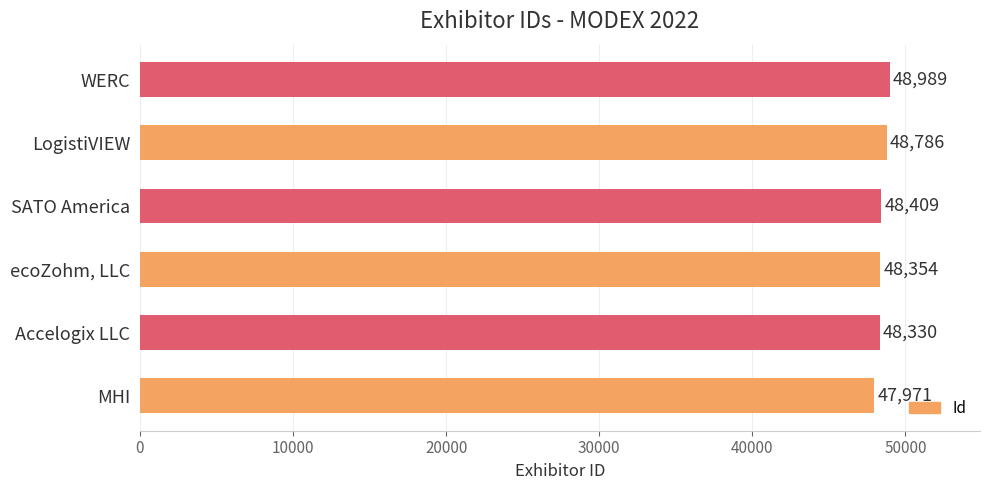

What is the average value?

48473